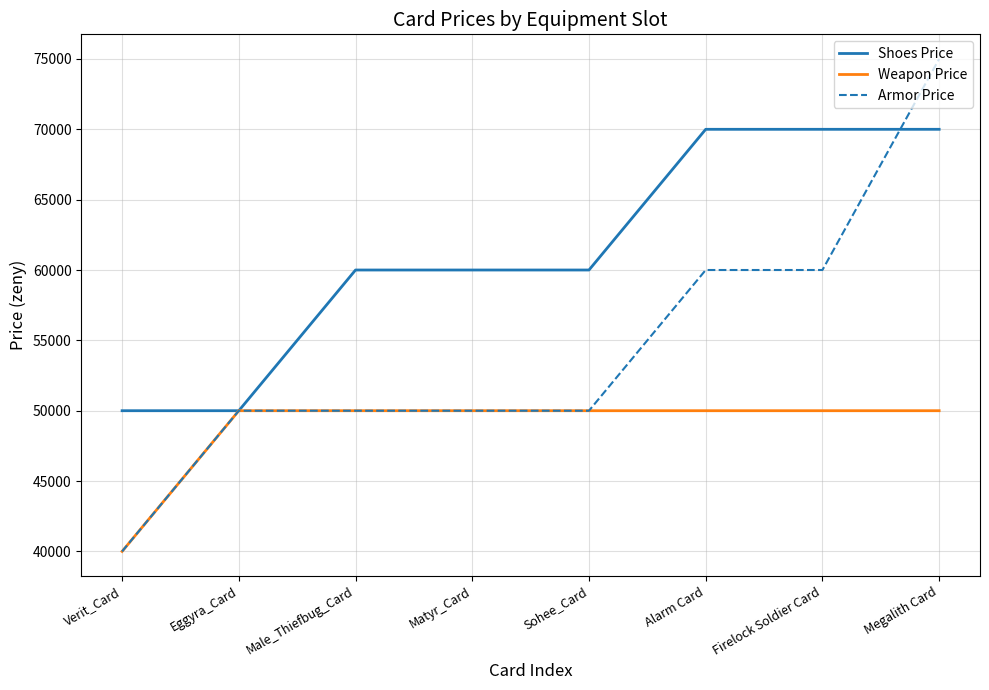

At how many categories does at least one series exceed 61187?

3